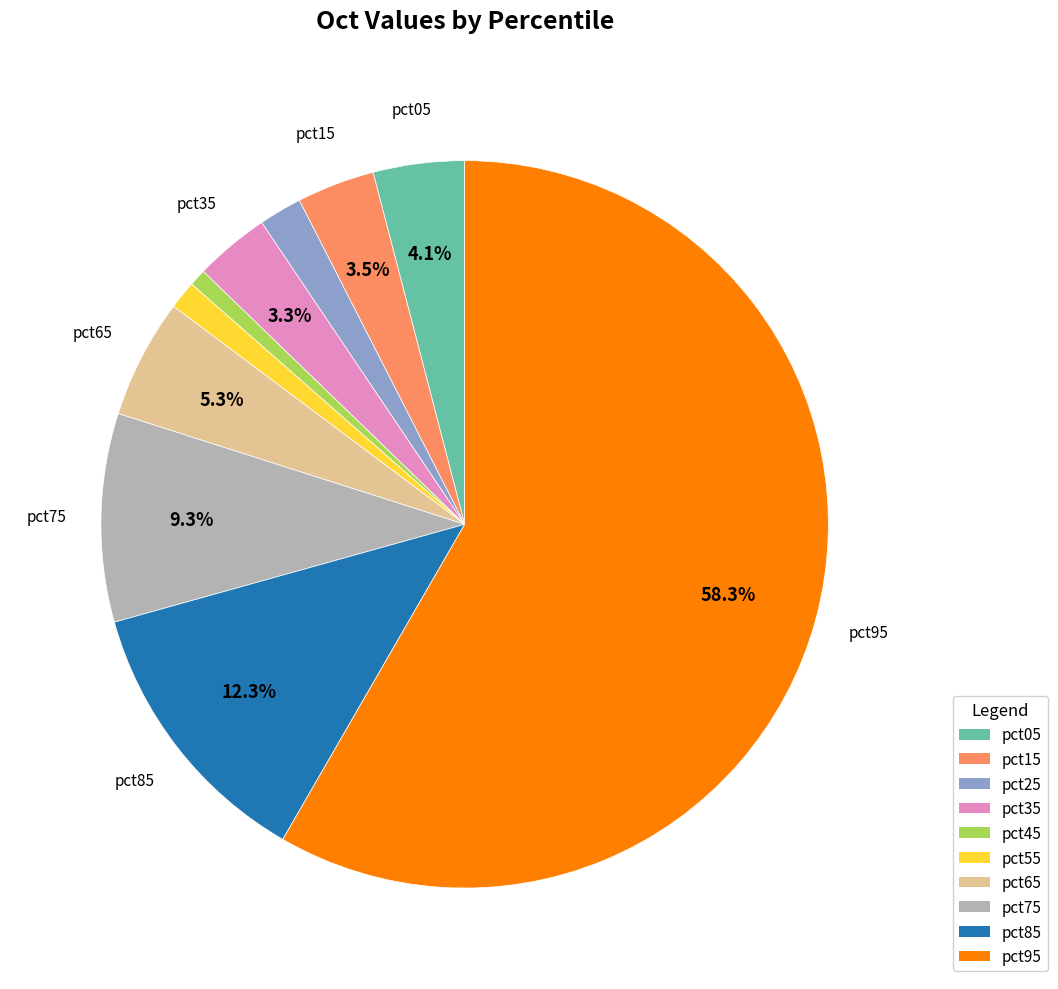

Count the number of slices in the pie.

10